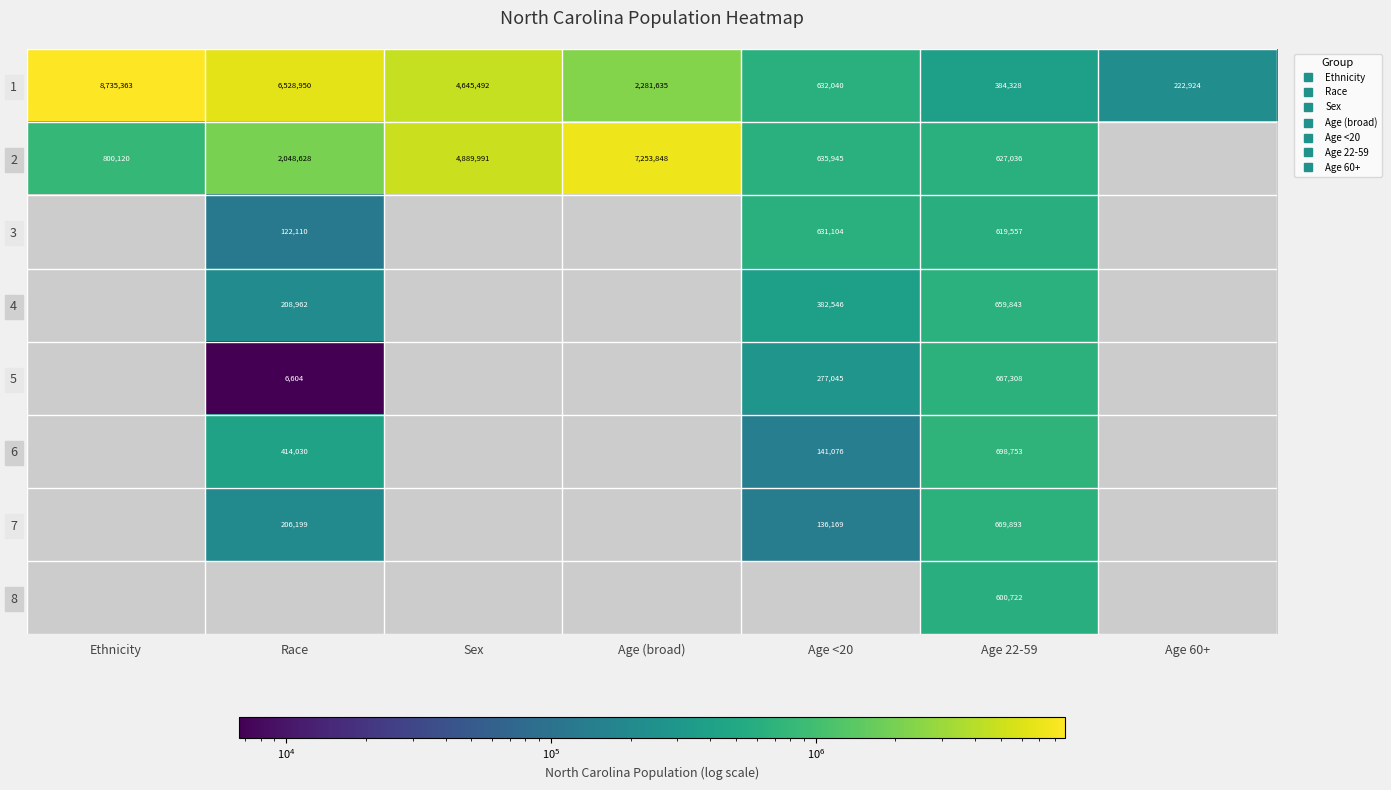

What is the greatest value displayed?

8735363.0